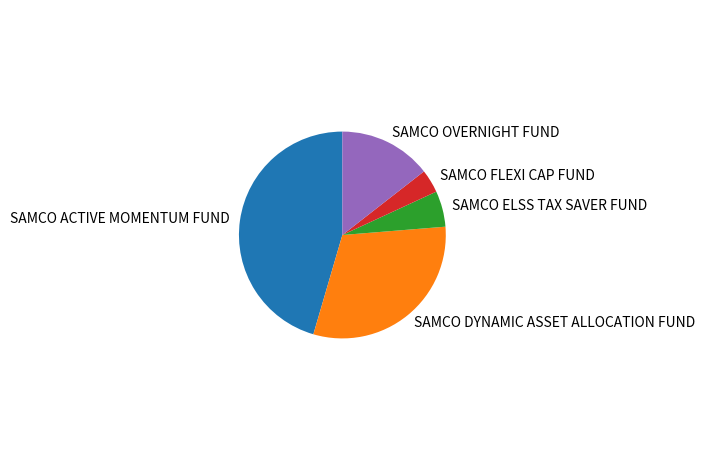

True or false: SAMCO ELSS TAX SAVER FUND accounts for 6% of the total.

True